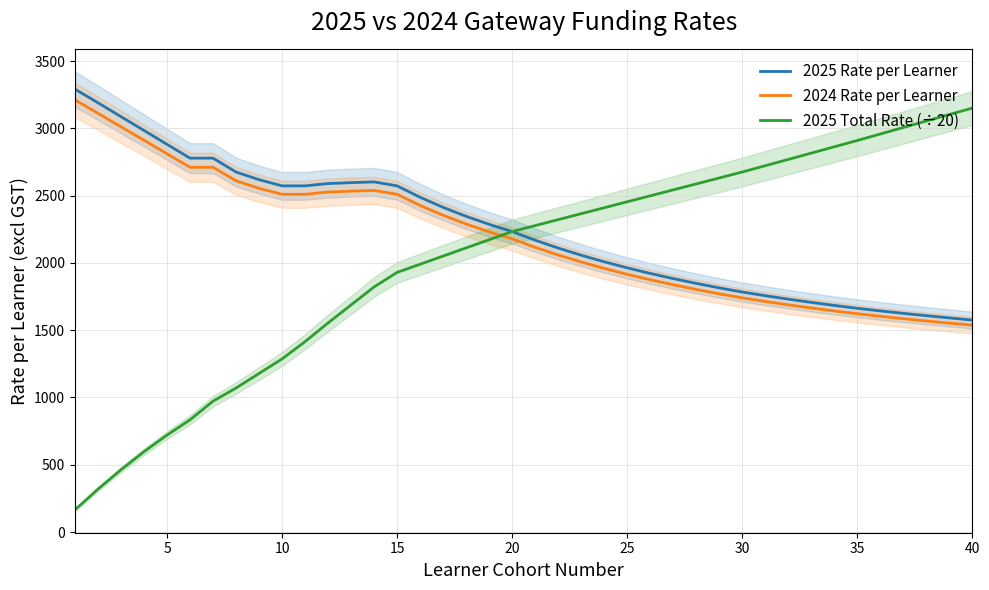

What are all the series names shown in the legend?

2025 Rate per Learner, 2024 Rate per Learner, 2025 Total Rate (÷20)